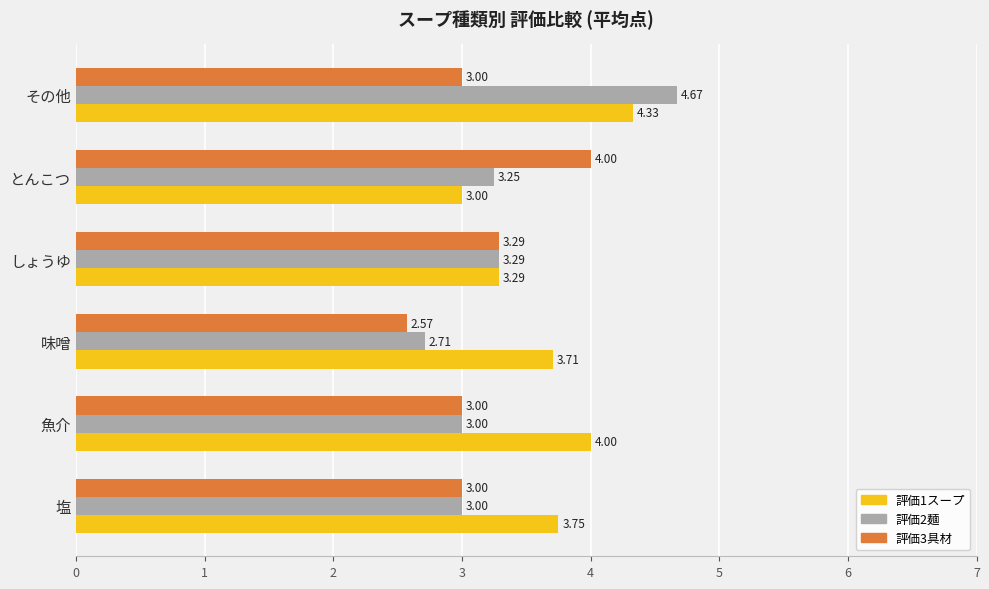

Which category has the highest value in the 評価2麺 series?

その他